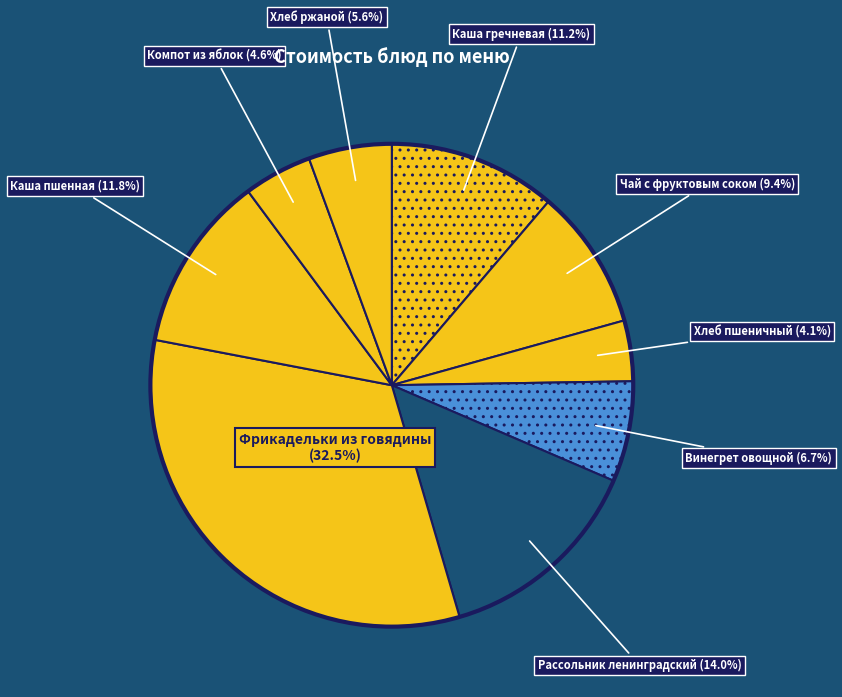

How many segments does this pie chart have?

9